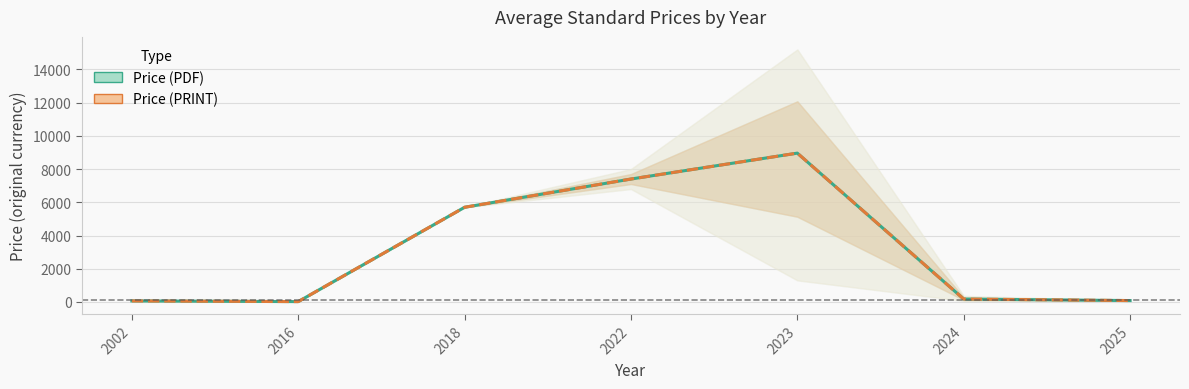

Between 2022 and 2023, which series saw the biggest shift?

Price (PDF)